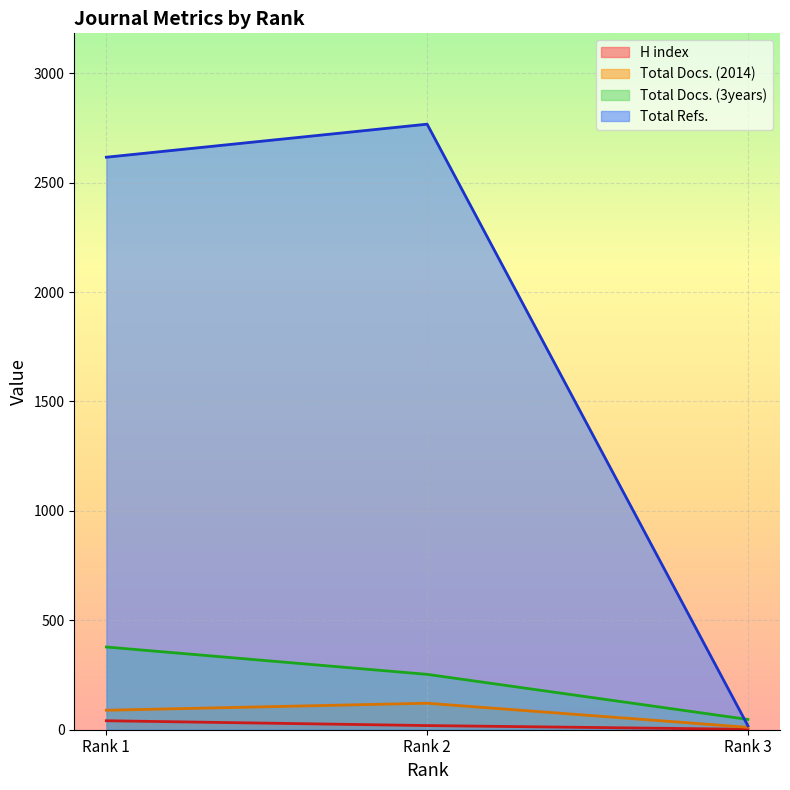

Where does the Total Docs. (2014) series first go above 89?

Rank 2